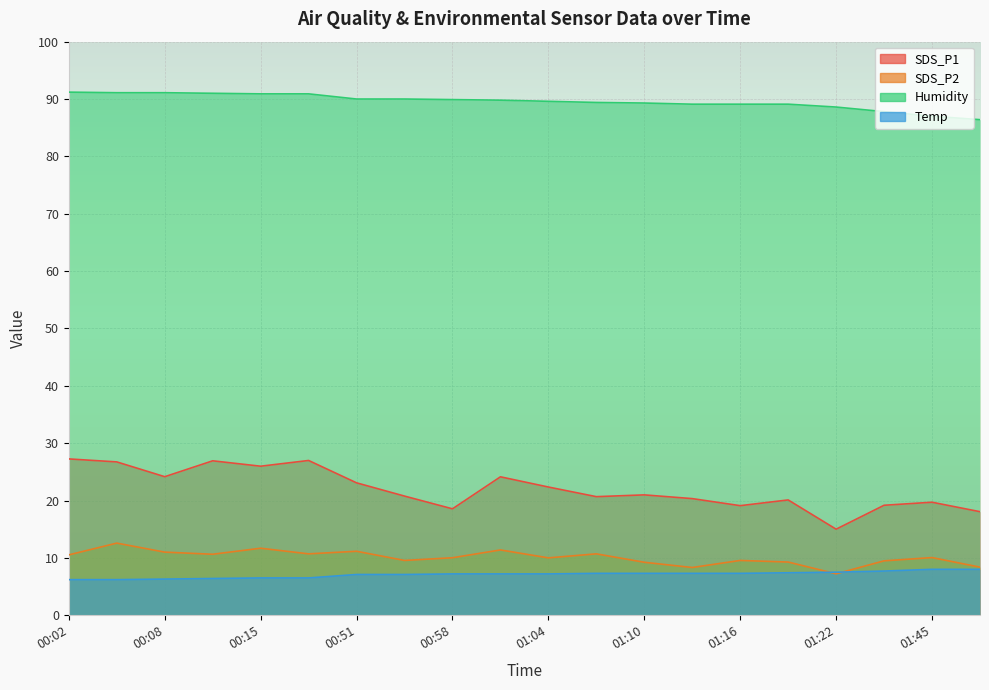

True or false: Humidity and SDS_P2 intersect in this chart.

False